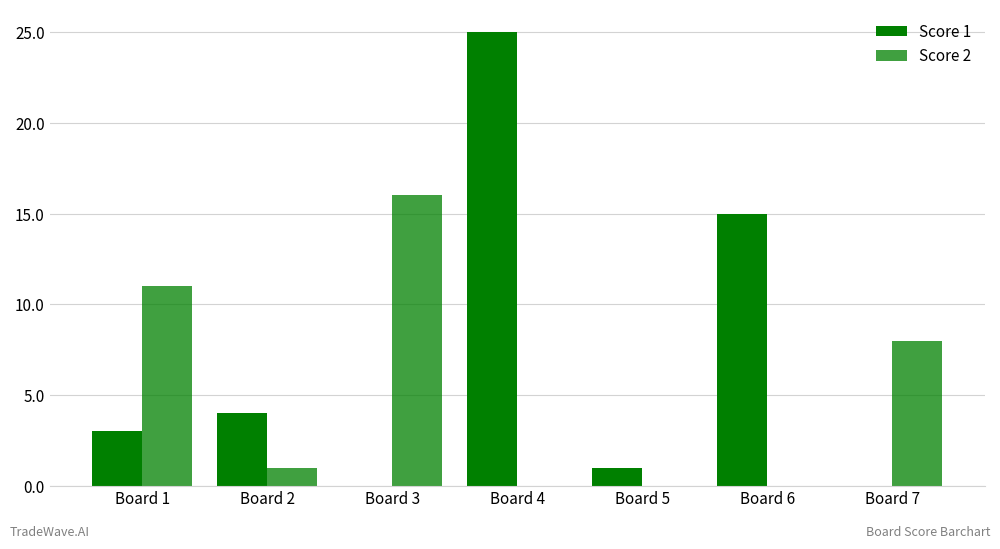

Which series has the largest range (max minus min)?

Score 1